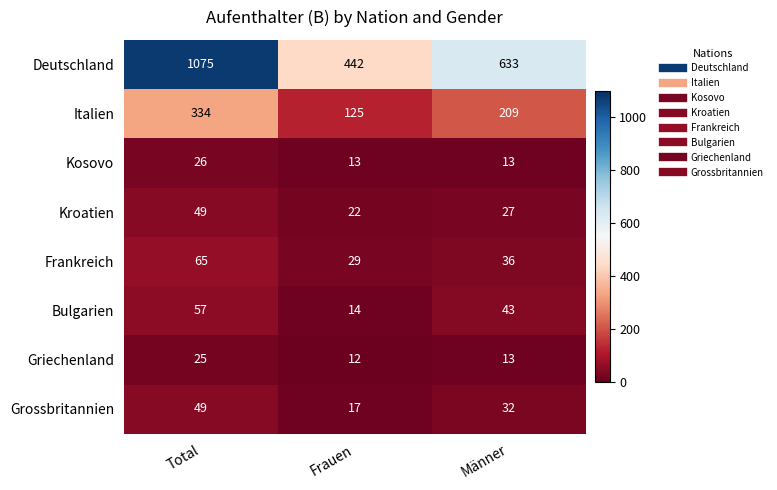

Reading left to right, list all the values displayed in this chart.

Deutschland: Total=1075	Frauen=442	Männer=633
Italien: Total=334	Frauen=125	Männer=209
Kosovo: Total=26	Frauen=13	Männer=13
Kroatien: Total=49	Frauen=22	Männer=27
Frankreich: Total=65	Frauen=29	Männer=36
Bulgarien: Total=57	Frauen=14	Männer=43
Griechenland: Total=25	Frauen=12	Männer=13
Grossbritannien: Total=49	Frauen=17	Männer=32